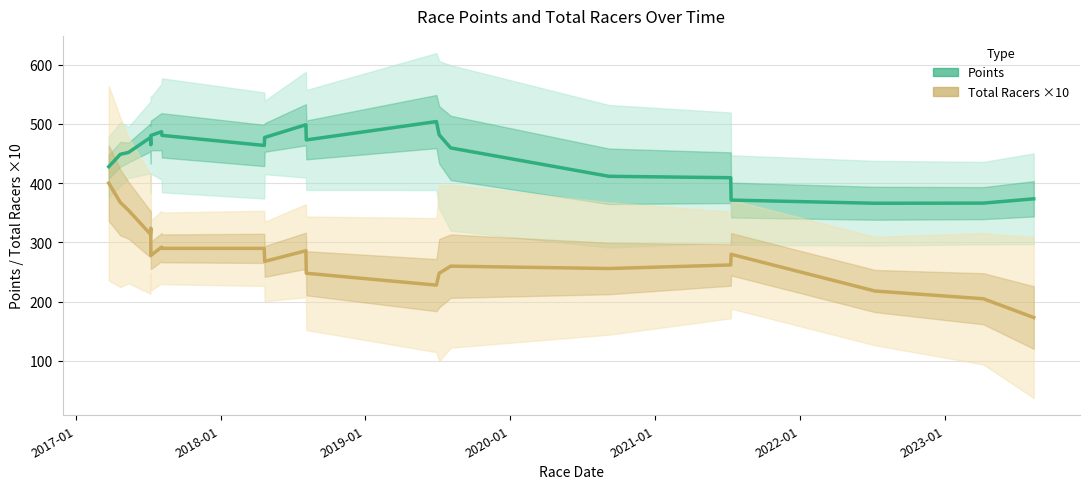

In Total Racers ×10 (Estimate), how many points are lower than both neighbors (excluding endpoints)?

5